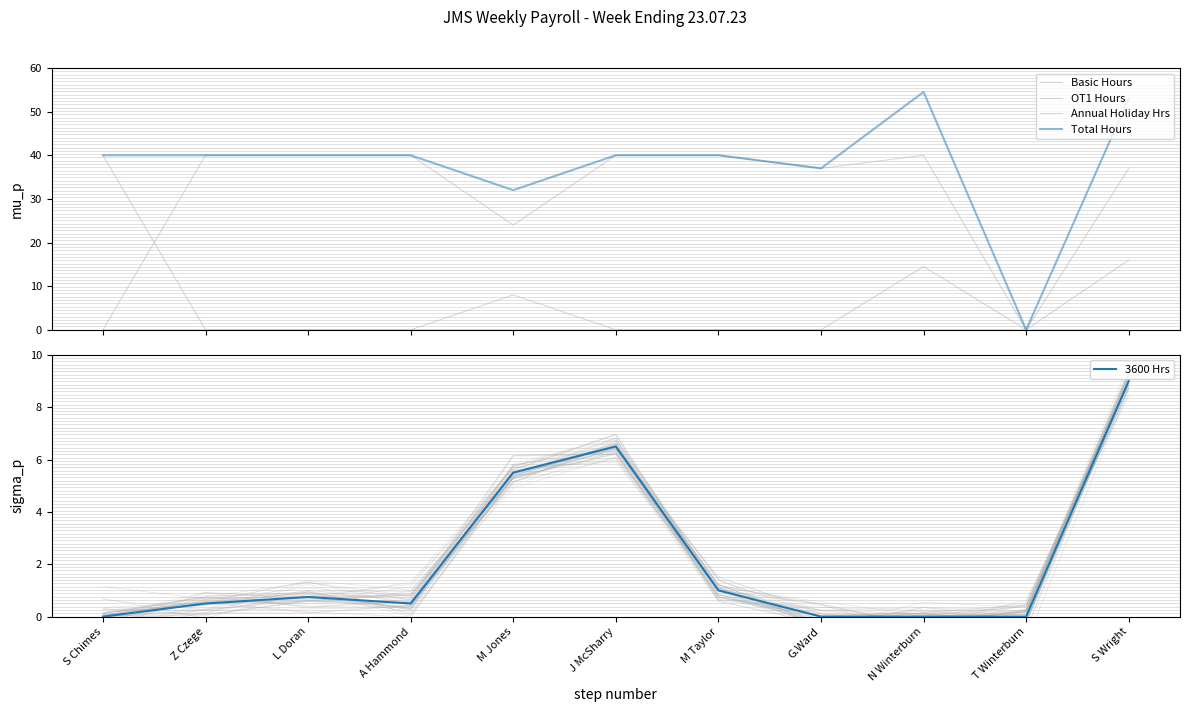

At which category does the chart reach its peak across all series?

N Winterburn